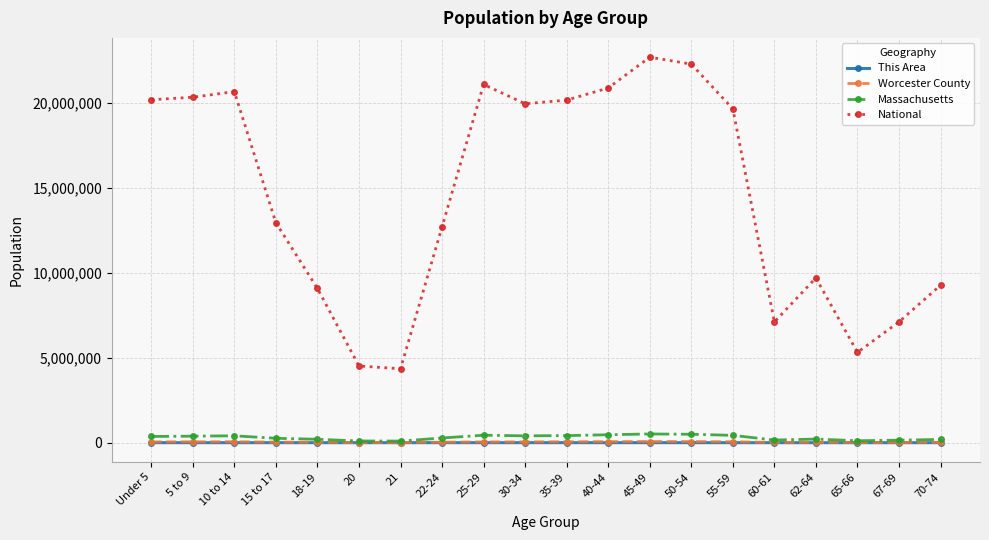

Which series changed the most between 18-19 and 30-34?

National